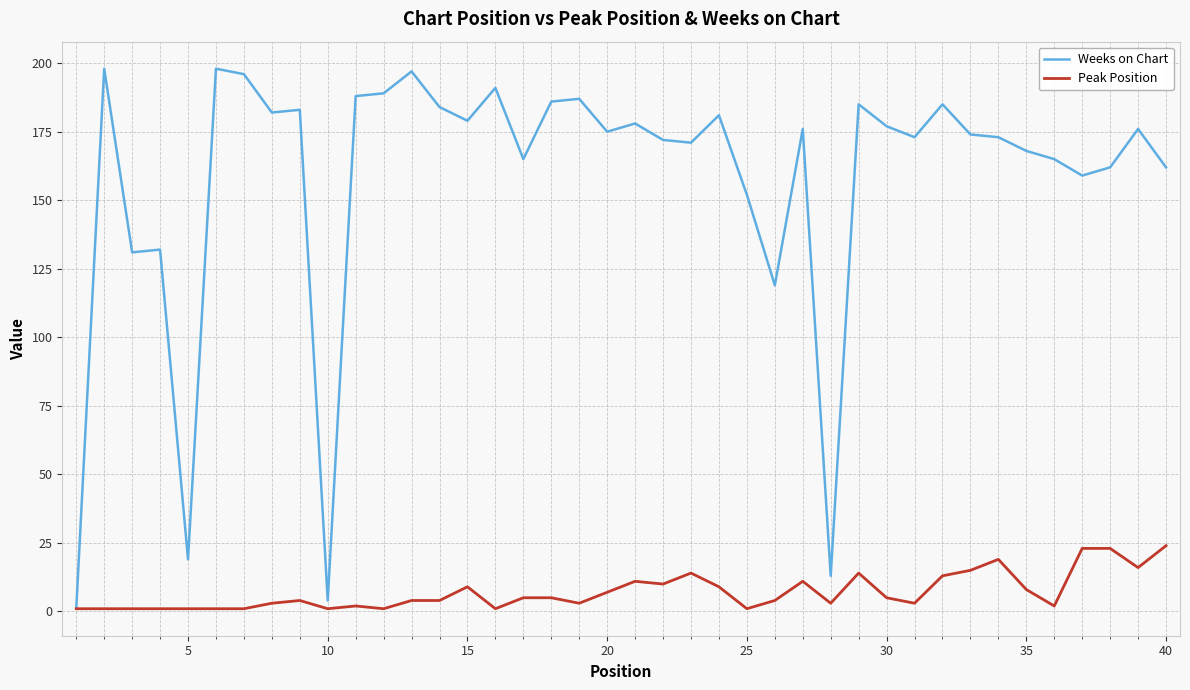

Reading left to right, what are all the values shown in this chart?

Weeks on Chart: 1	198	131	132	19	198	196	182	183	4	188	189	197	184	179	191	165	186	187	175	178	172	171	181	152	119	176	13	185	177	173	185	174	173	168	165	159	162	176	162
Peak Position: 1	1	1	1	1	1	1	3	4	1	2	1	4	4	9	1	5	5	3	7	11	10	14	9	1	4	11	3	14	5	3	13	15	19	8	2	23	23	16	24